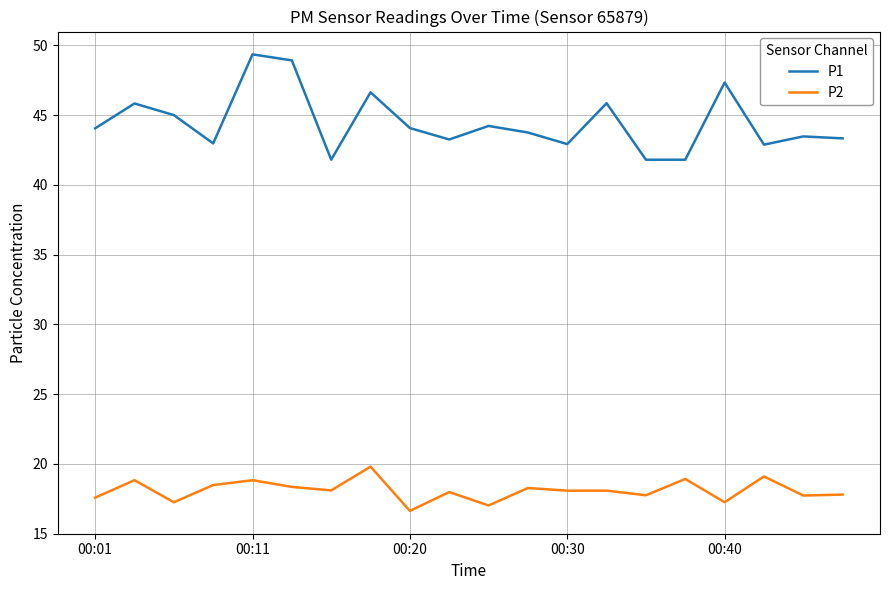

What is the maximum value shown in the chart?

49.4